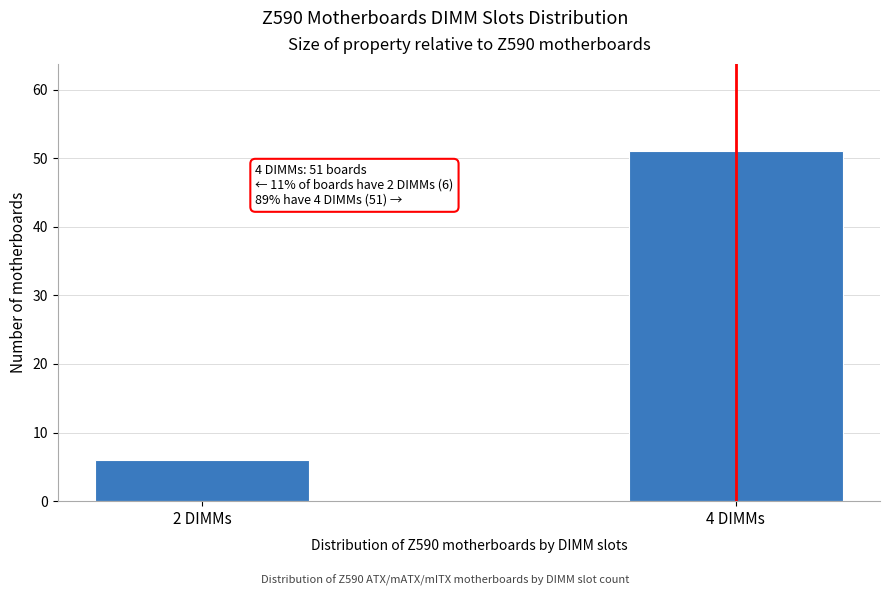

Reading right to left, extract all data points from this chart.

4 DIMMs=51	2 DIMMs=6